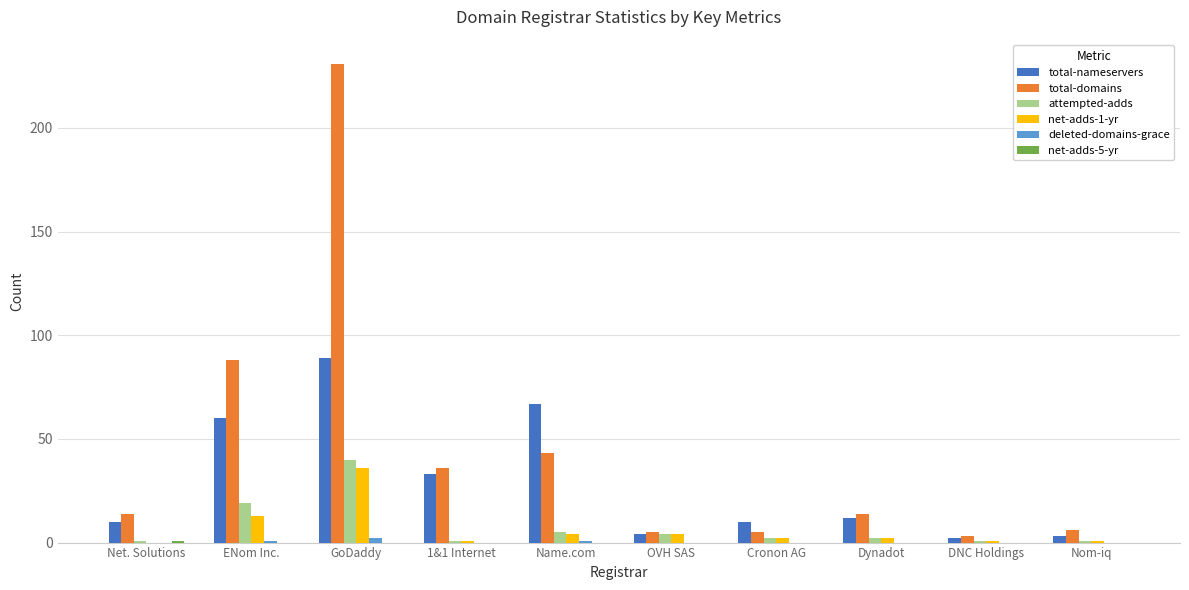

At which category does the chart reach its peak across all series?

GoDaddy